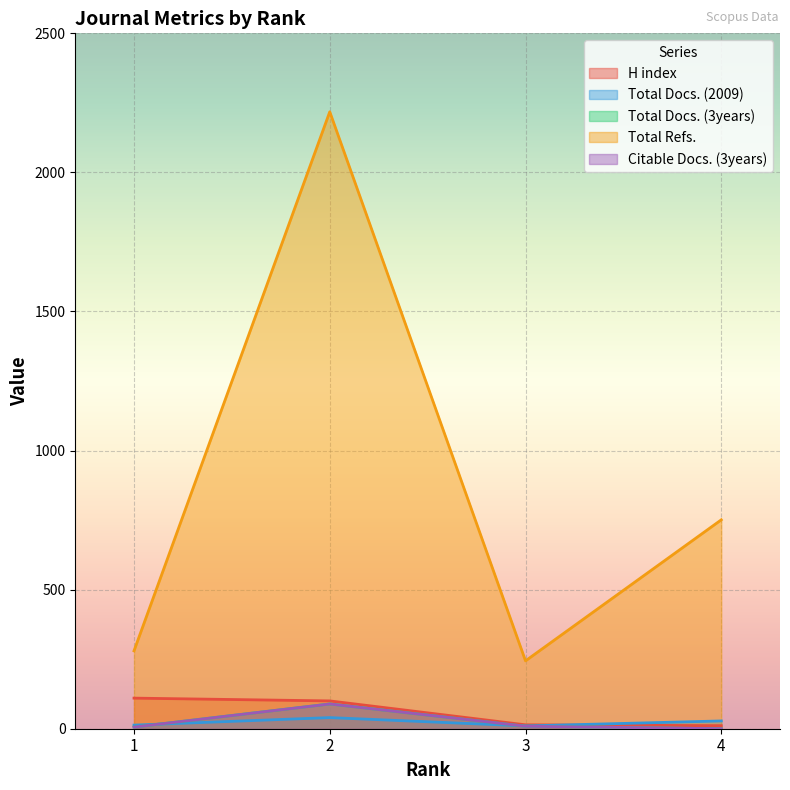

Where is Total Docs. (2009) nearest to the value 25?

4